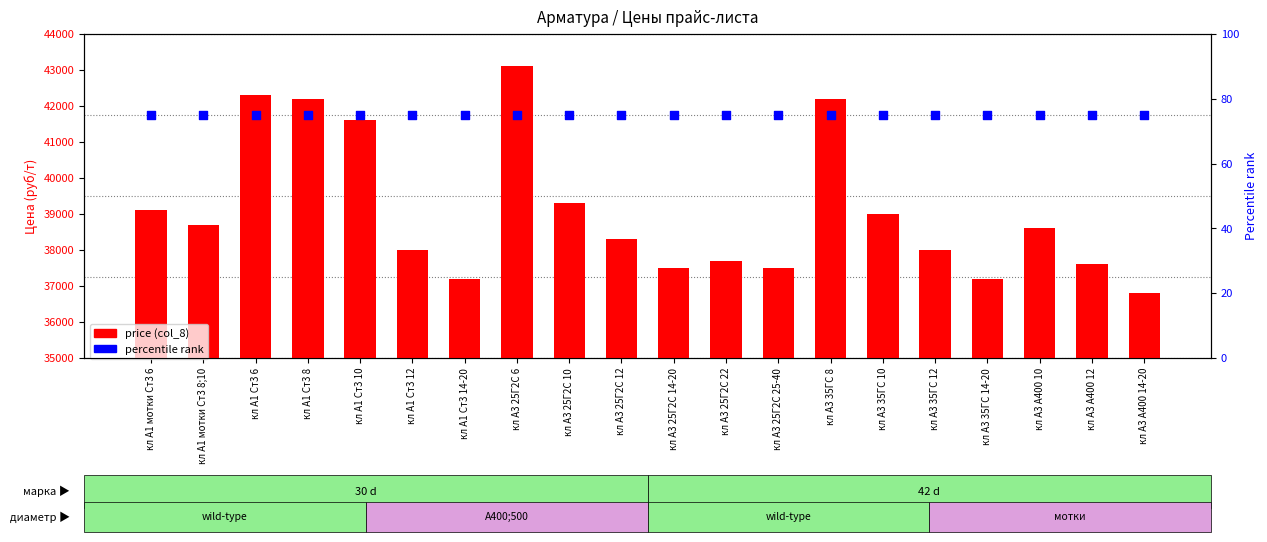

Which series contains the lowest Y value?

percentile rank